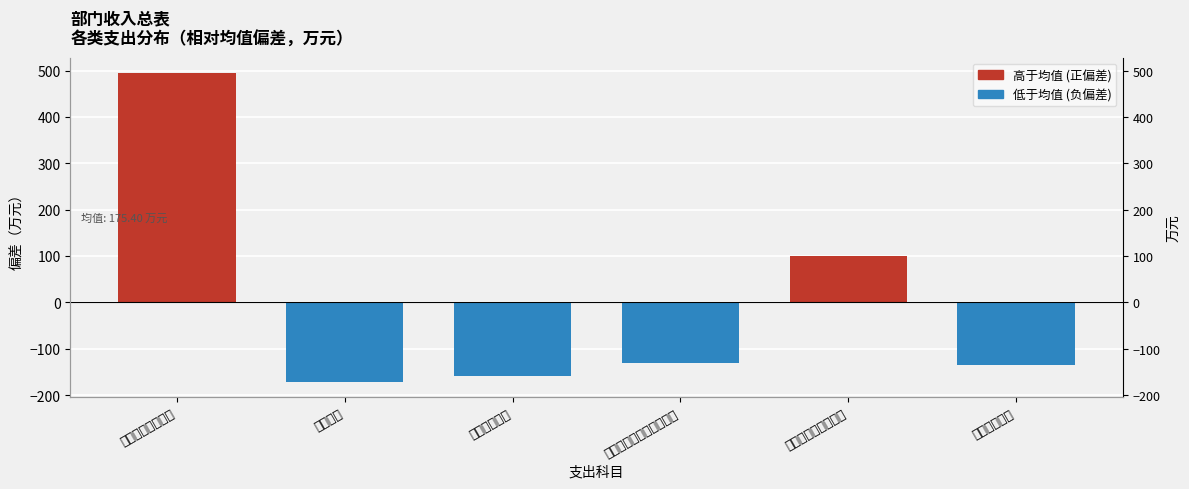

True or false: the data shows -171.4 at 国防支出.

True